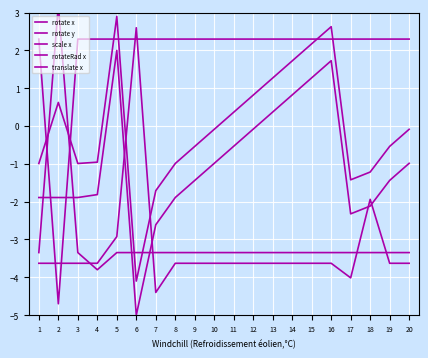

At which label does rotate y reach its peak?

1